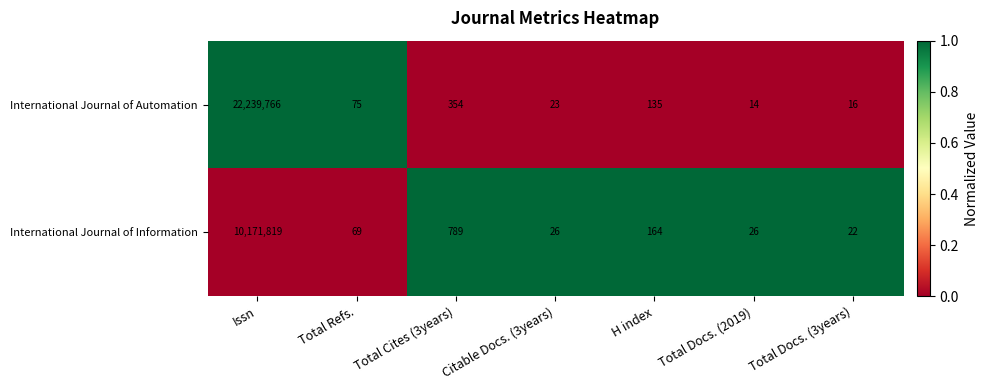

What is the difference between the International Journal of Information values at Citable Docs. (3years) and Total Cites (3years)?

763